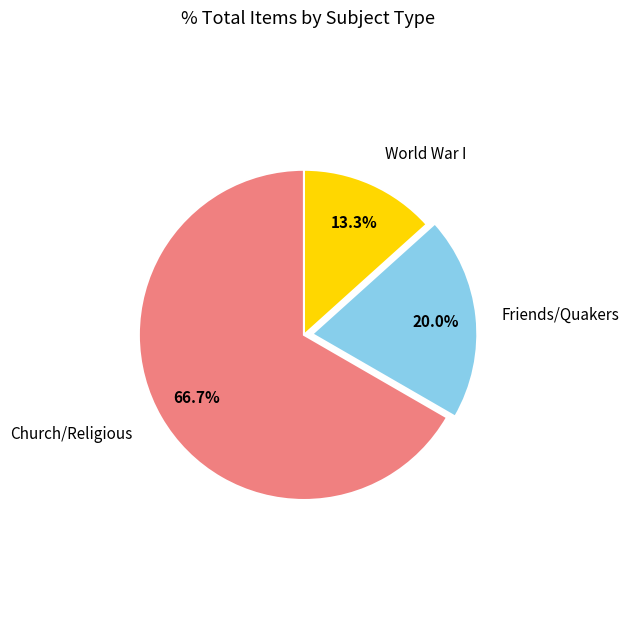

Count the number of slices in the pie.

3